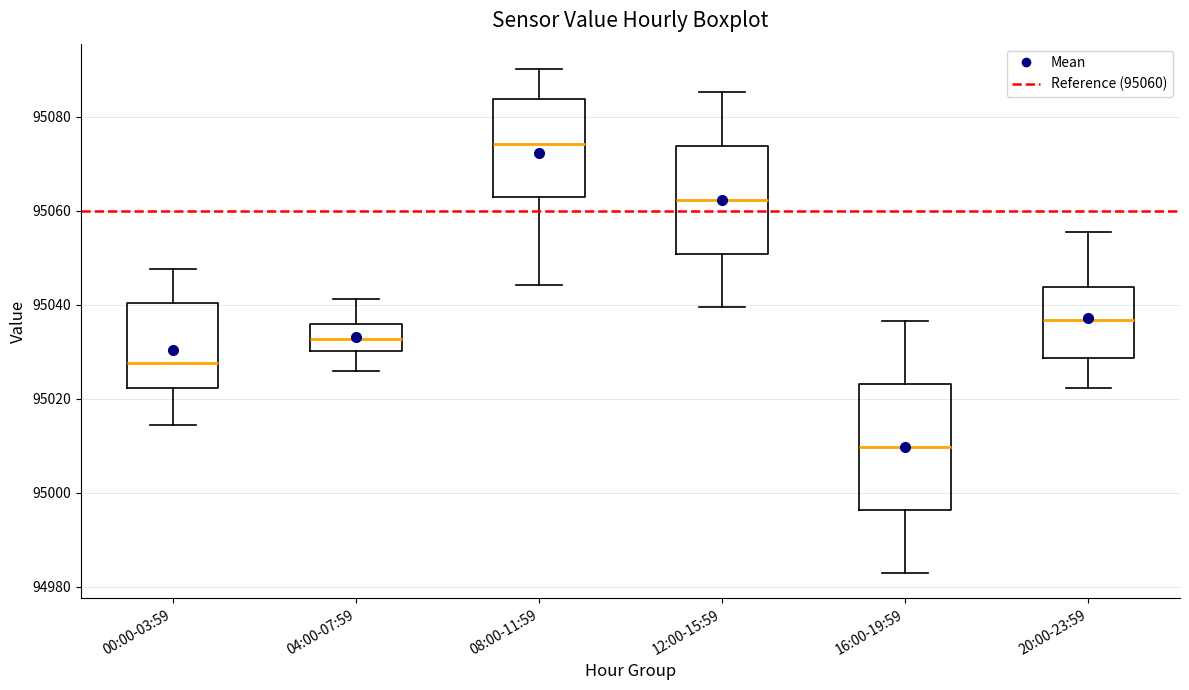

Reading left to right, read every box against the y-axis: the position of its median line, the range the box covers, and the ends of its whiskers. The values are not printed on the chart, so give them approximately, as read against the axis.

00:00-03:59: median 95028, box 95022 to 95040, whiskers 95014 to 95048
04:00-07:59: median 95032, box 95030 to 95036, whiskers 95026 to 95042
08:00-11:59: median 95074, box 95062 to 95084, whiskers 95044 to 95090
12:00-15:59: median 95062, box 95050 to 95074, whiskers 95040 to 95086
16:00-19:59: median 95010, box 94996 to 95024, whiskers 94982 to 95036
20:00-23:59: median 95036, box 95028 to 95044, whiskers 95022 to 95056